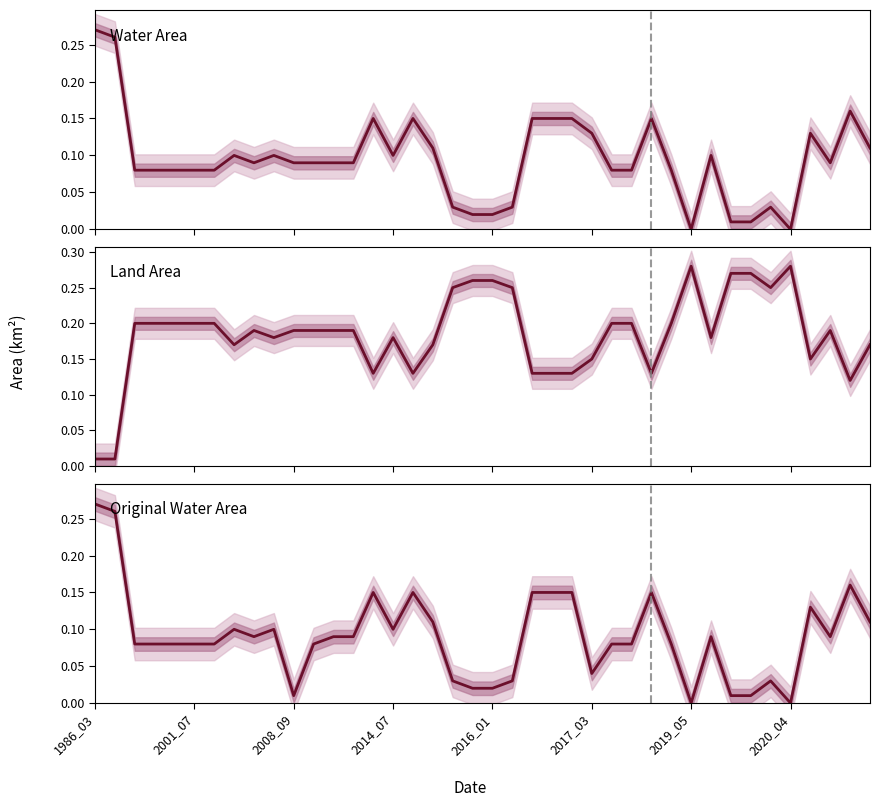

Which series ends up on top after the final intersection of waterArea and landArea?

landArea